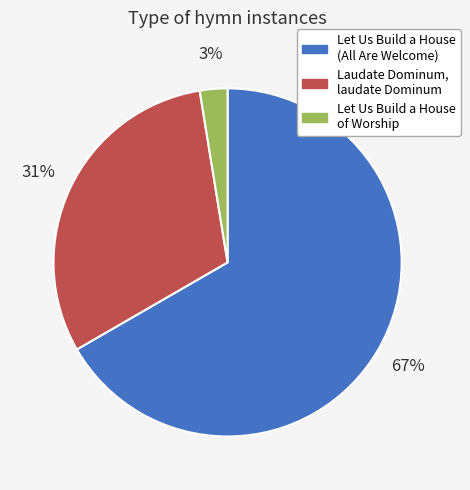

Count the number of slices in the pie.

3